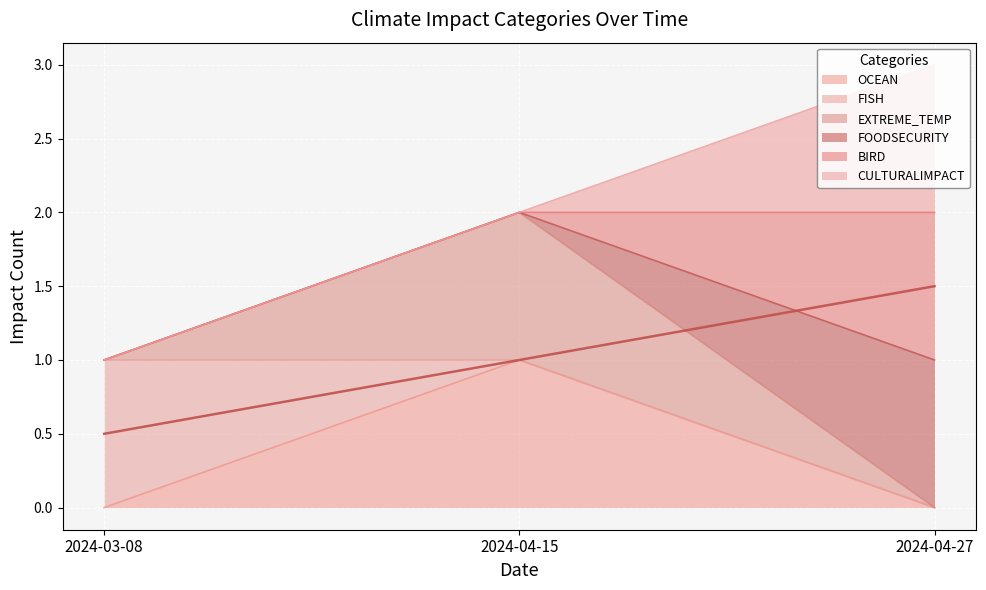

Between 2024-03-08 and 2024-04-15, which series saw the biggest shift?

OCEAN